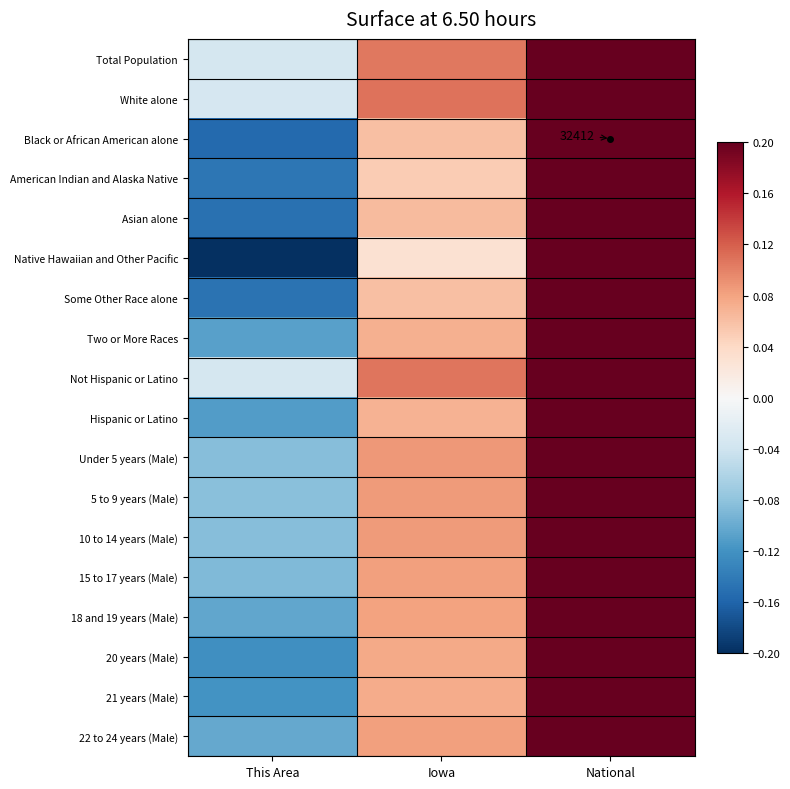

Which series has the largest range (max minus min)?

Native Hawaiian and Other Pacific